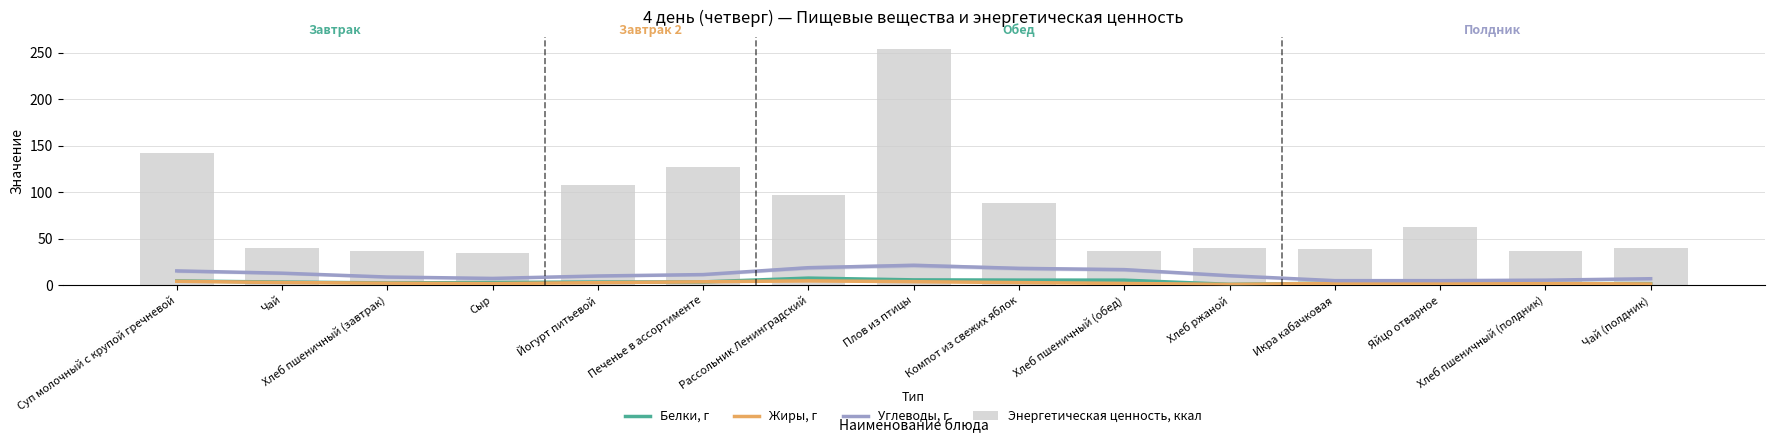

Rank the series by their maximum value, from highest to lowest.

Энергетическая ценность, ккал, Углеводы, г, Белки, г, Жиры, г